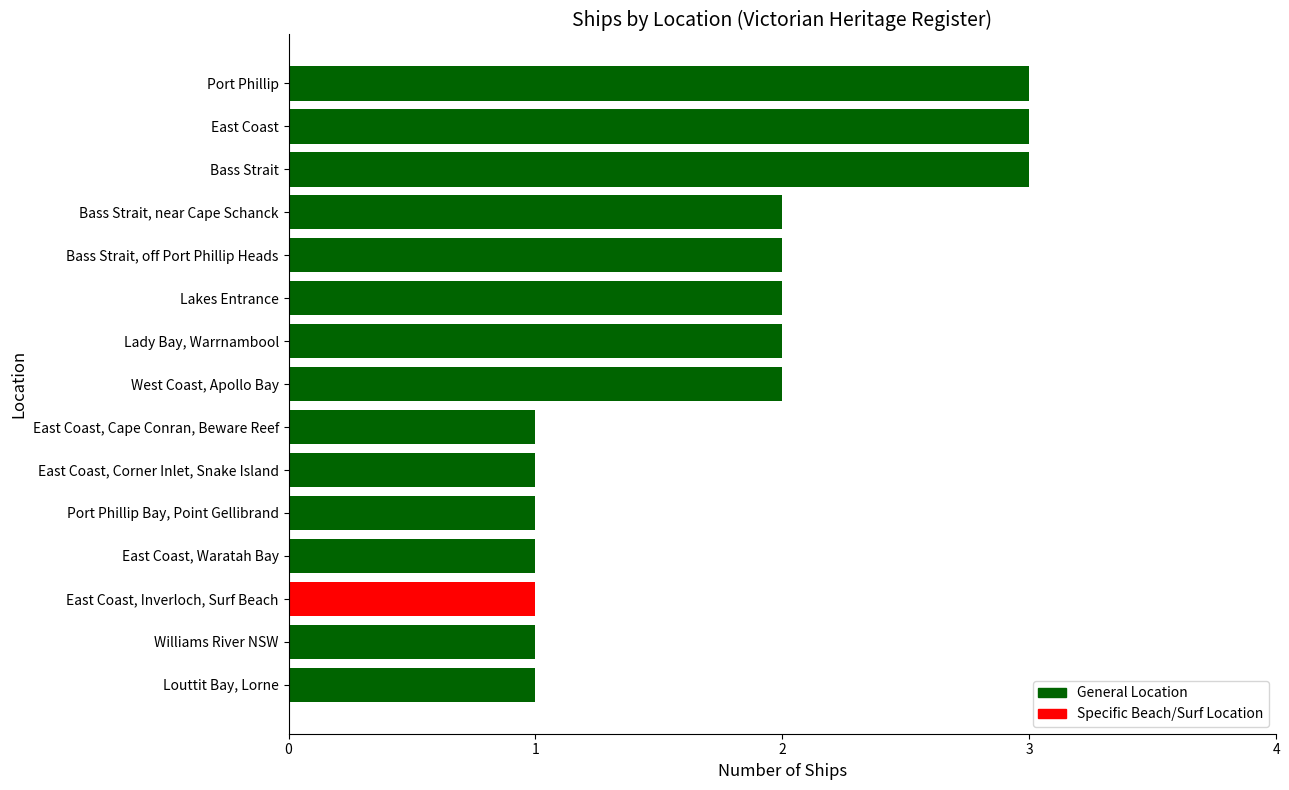

Reading top to bottom, transcribe all the data shown in this chart.

Port Phillip=3	East Coast=3	Bass Strait=3	Bass Strait, near Cape Schanck=2	Bass Strait, off Port Phillip Heads=2	Lakes Entrance=2	Lady Bay, Warrnambool=2	West Coast, Apollo Bay=2	East Coast, Cape Conran, Beware Reef=1	East Coast, Corner Inlet, Snake Island=1	Port Phillip Bay, Point Gellibrand=1	East Coast, Waratah Bay=1	East Coast, Inverloch, Surf Beach=1	Williams River NSW=1	Louttit Bay, Lorne=1